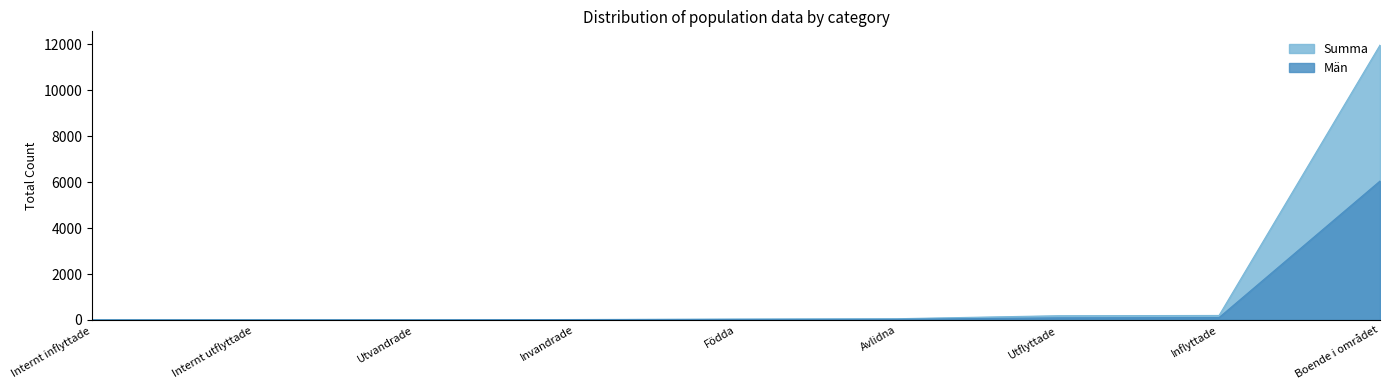

Which series has the largest total across all categories?

Summa